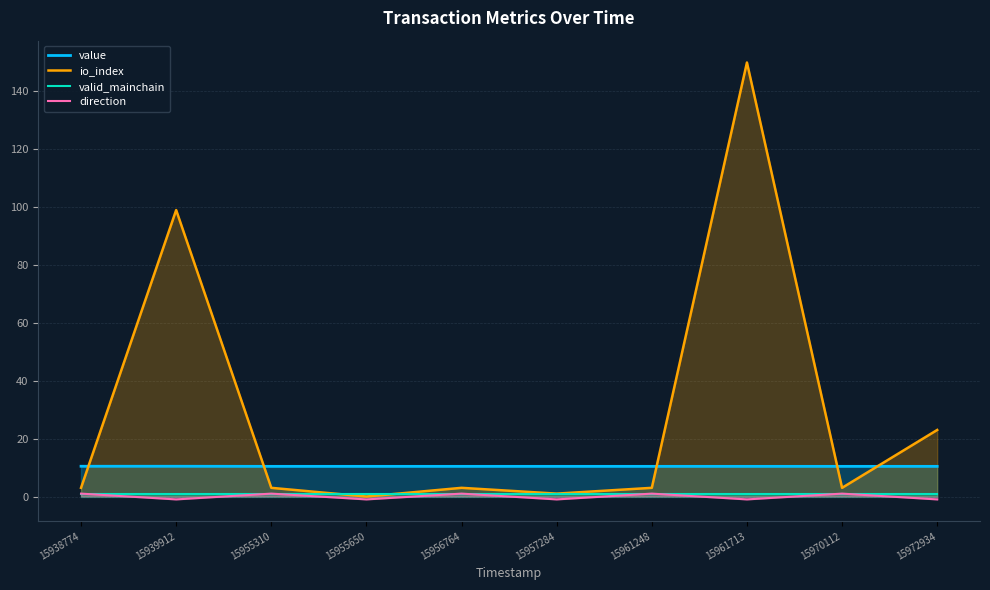

True or false: valid_mainchain has a value of 0.5 at 15938774.

False